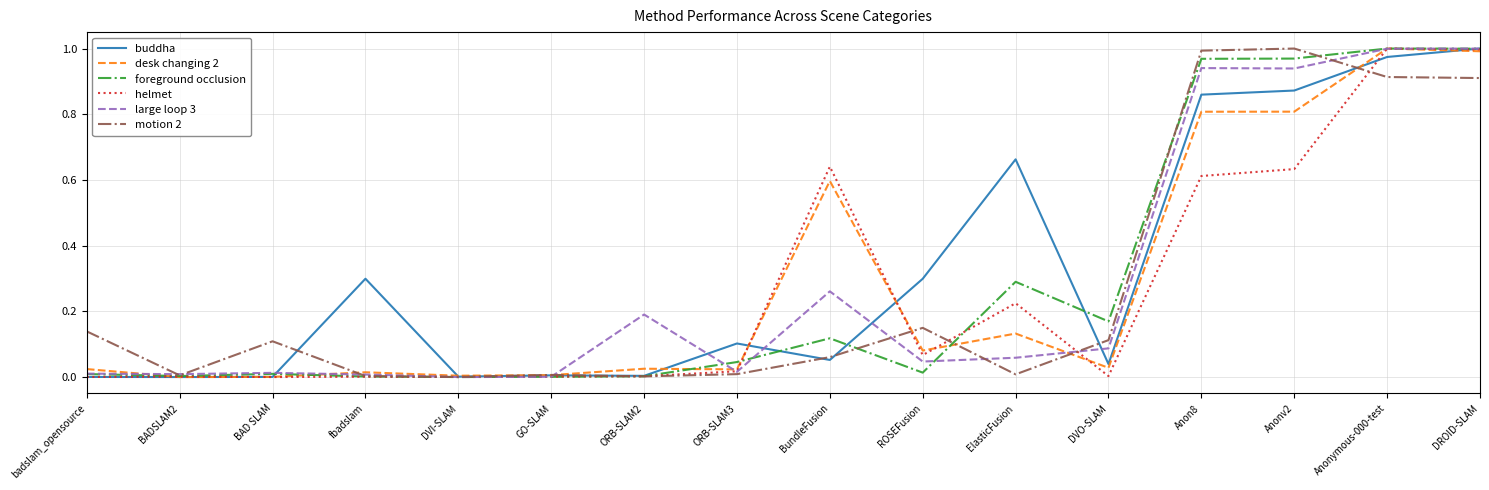

Which category has the highest value in the buddha series?

DROID-SLAM